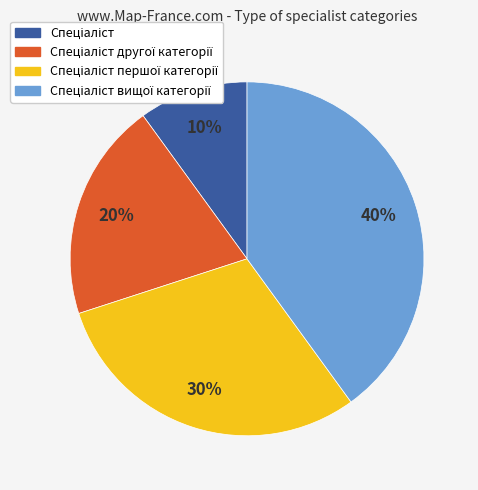

Is there any slice that represents more than half of the pie?

No